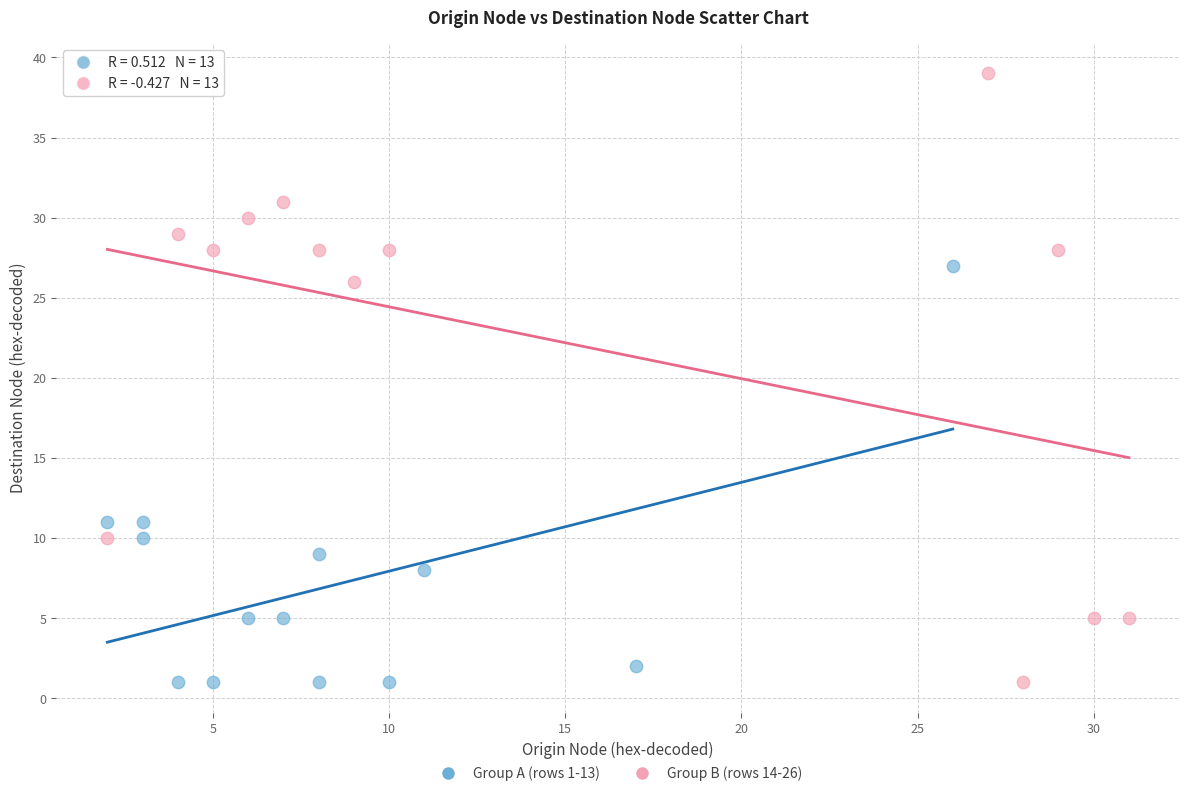

Which series contains the highest Y value?

Group B (rows 14-26)